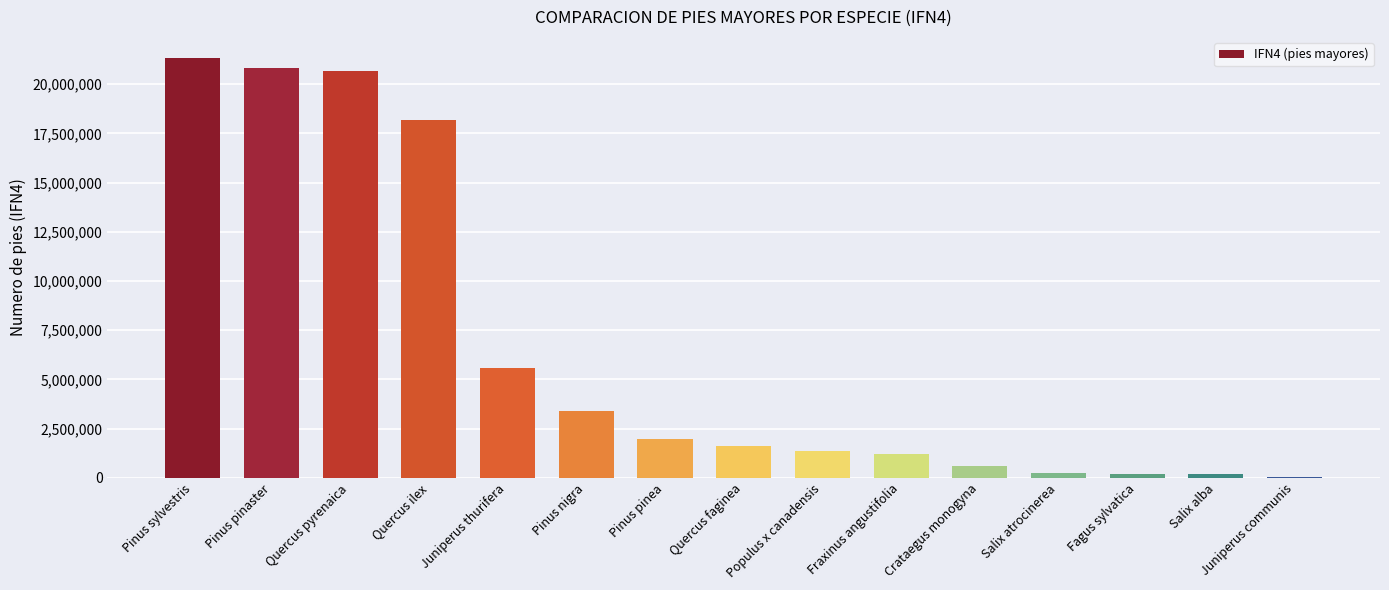

What is the change in value from Pinus nigra to Crataegus monogyna?

-2819427.4